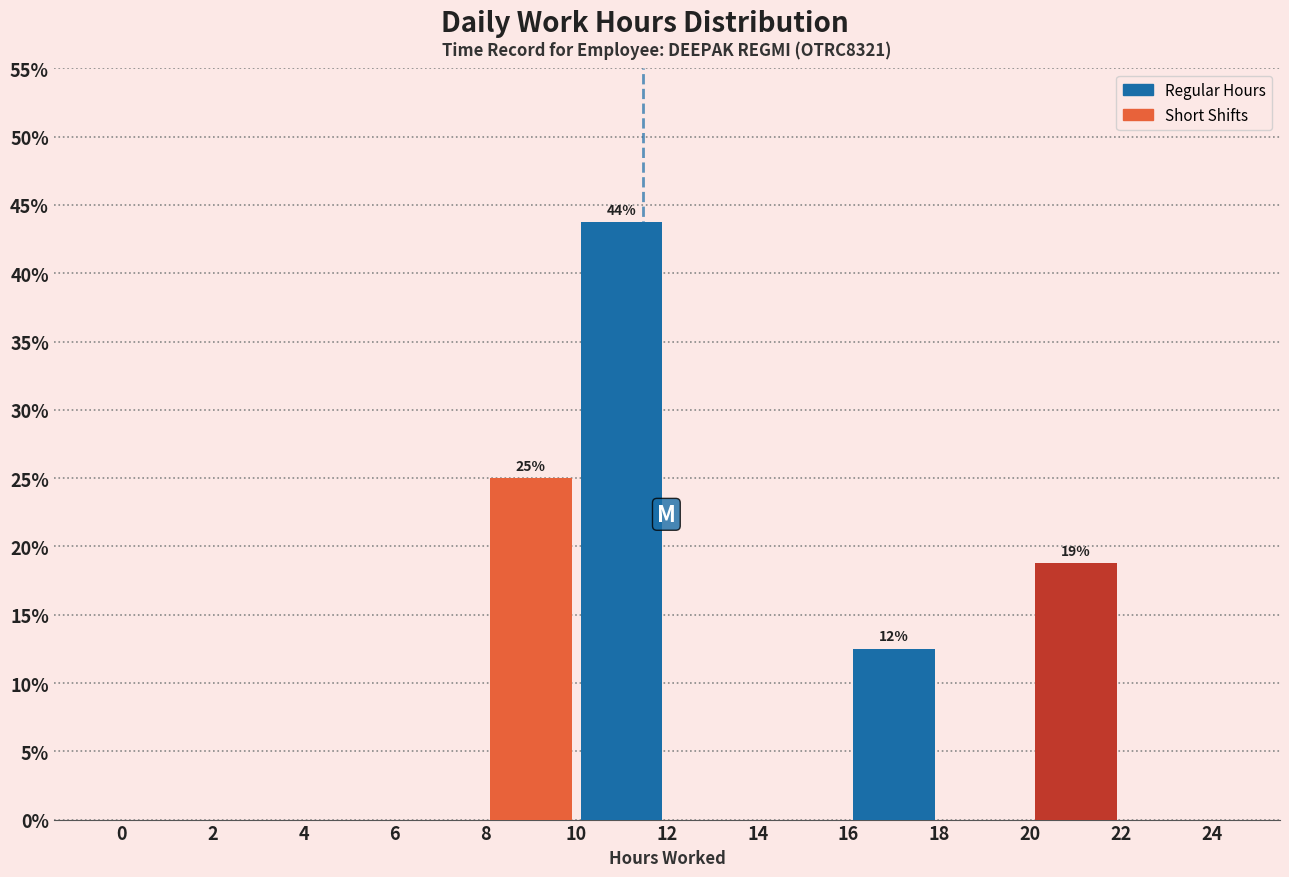

Which range on the x-axis has the tallest bar?

10 to 12